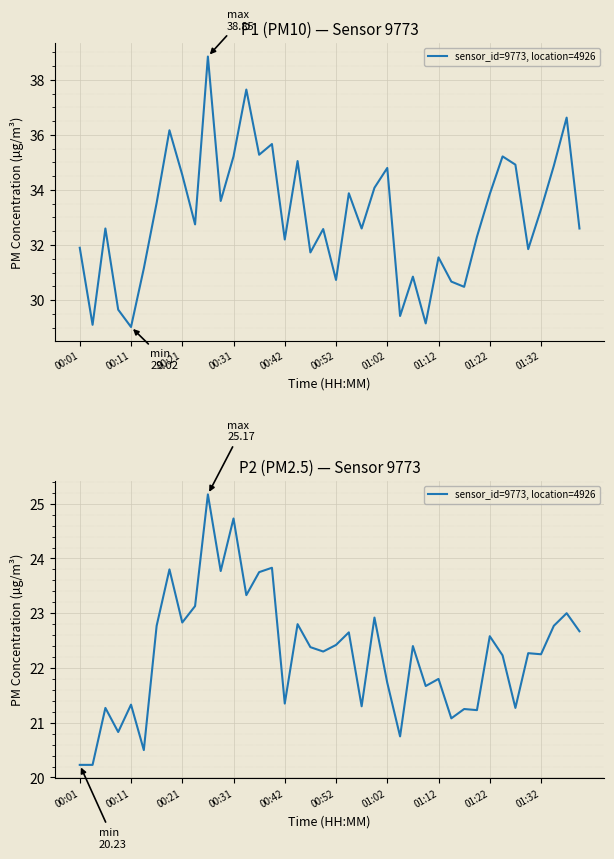

What is the average value?

22.3